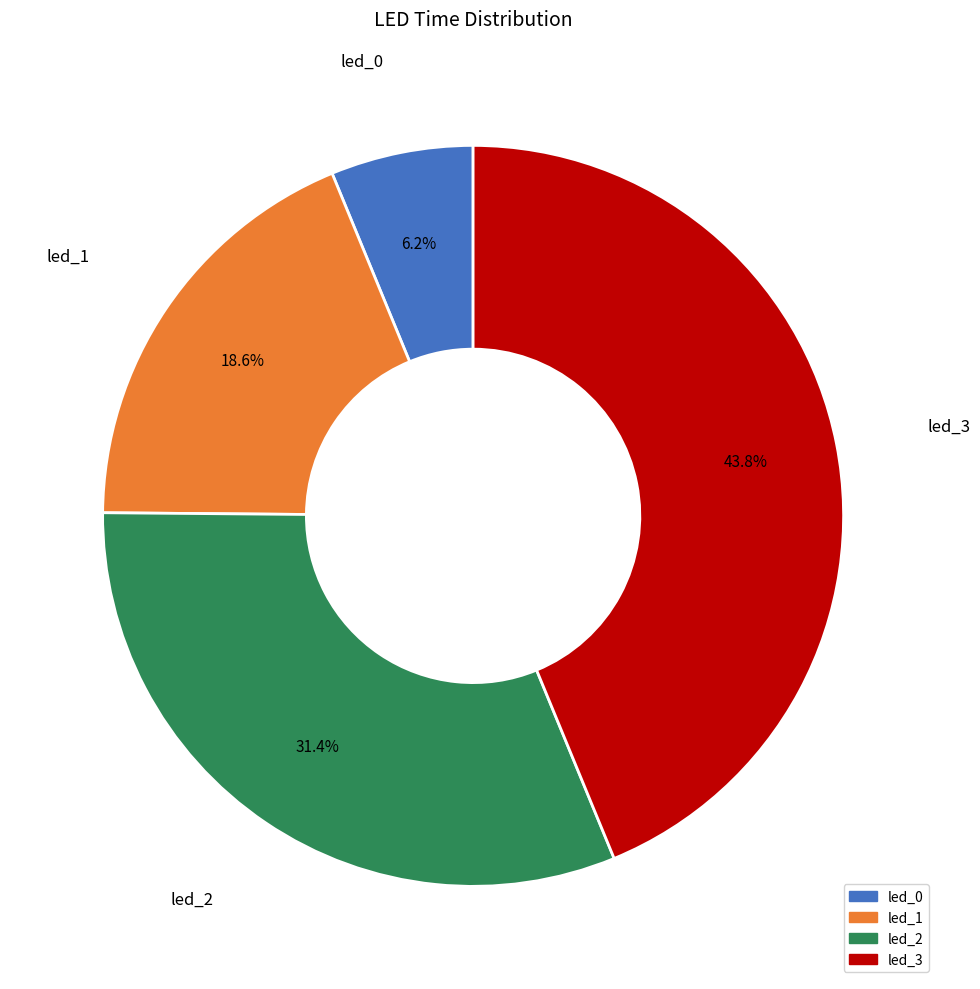

What is the largest slice in the pie chart?

led_3